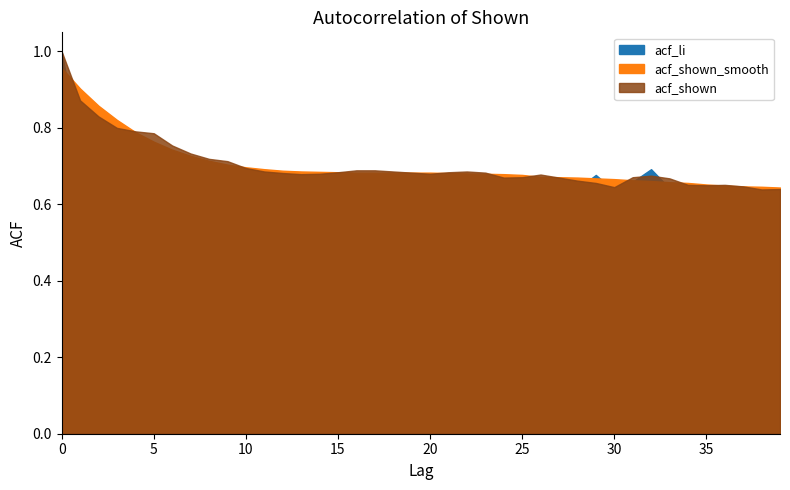

True or false: acf_shown and acf_li cross at least once.

True